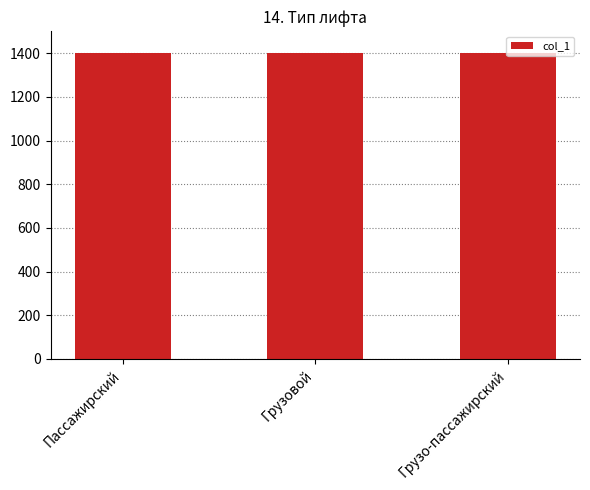

Read the value at Грузо-пассажирский.

1403